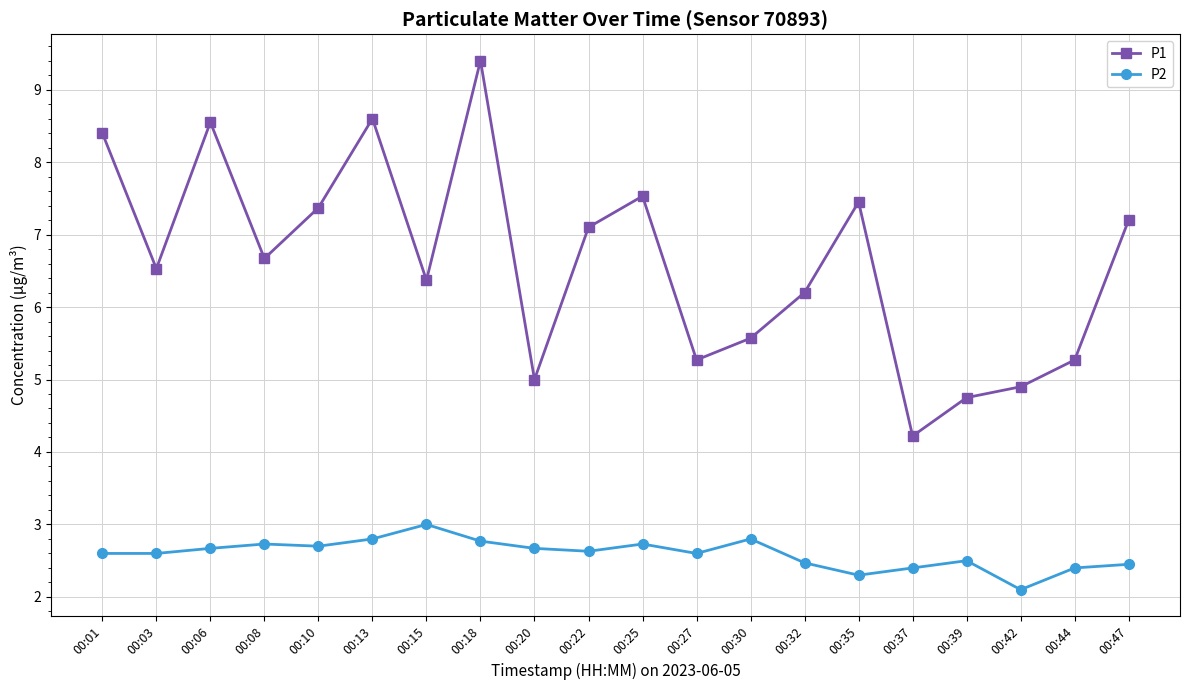

What is the value of the P1 point at the 15th from the left?

7.5